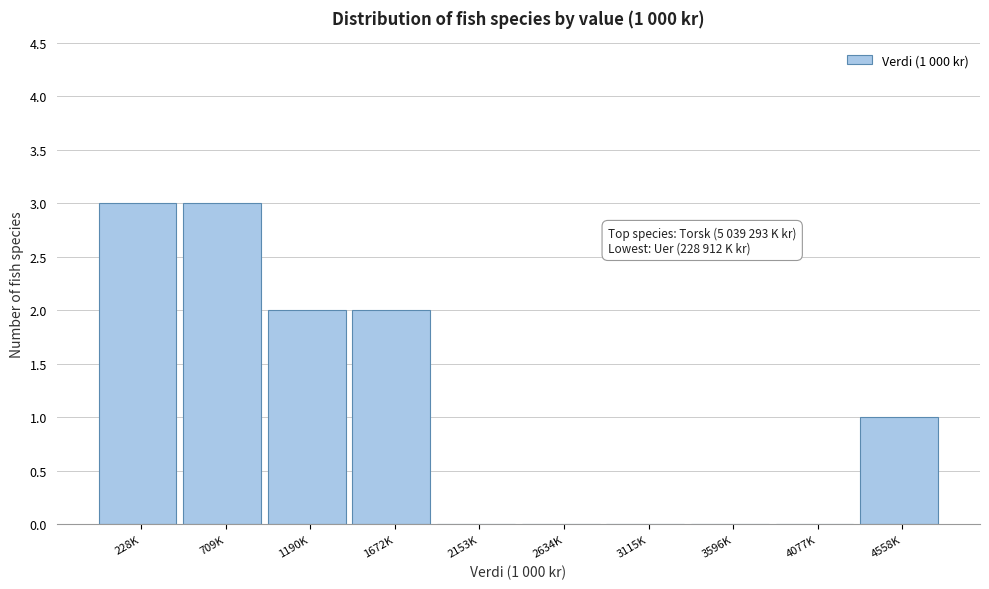

Reading left to right, list all the values displayed in this chart.

228K=3	709K=3	1190K=2	1672K=2	2153K=0	2634K=0	3115K=0	3596K=0	4077K=0	4558K=1